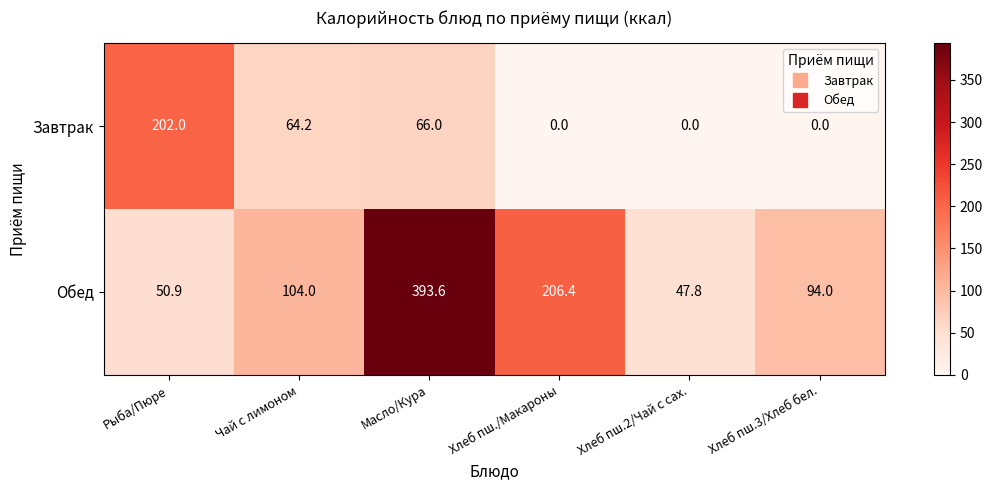

Reading left to right, what are all the values shown in this chart?

Завтрак: Рыба/Пюре=202.0	Чай с лимоном=64.2	Масло/Кура=66.0	Хлеб пш./Макароны=0.0	Хлеб пш.2/Чай с сах.=0.0	Хлеб пш.3/Хлеб бел.=0.0
Обед: Рыба/Пюре=50.9	Чай с лимоном=104.0	Масло/Кура=393.6	Хлеб пш./Макароны=206.4	Хлеб пш.2/Чай с сах.=47.8	Хлеб пш.3/Хлеб бел.=94.0